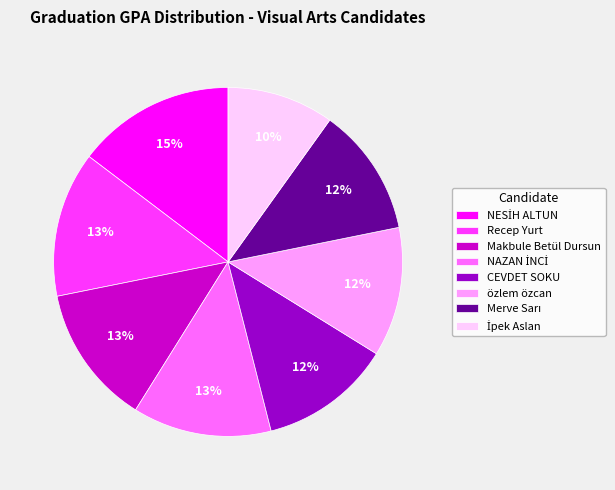

Does any single category account for the majority?

No